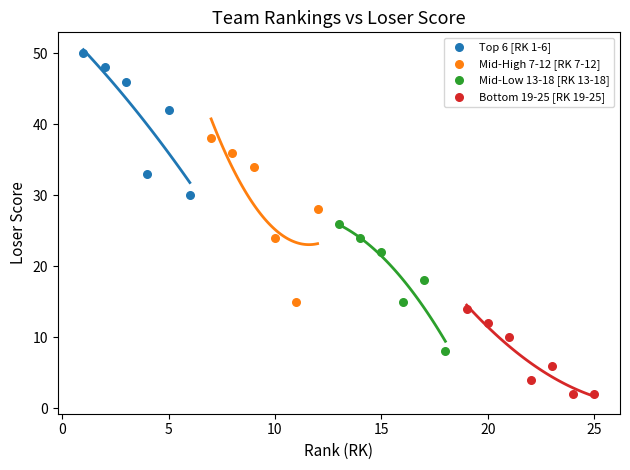

What are all the series names shown in the legend?

Top 6 [RK 1-6], Mid-High 7-12 [RK 7-12], Mid-Low 13-18 [RK 13-18], Bottom 19-25 [RK 19-25]